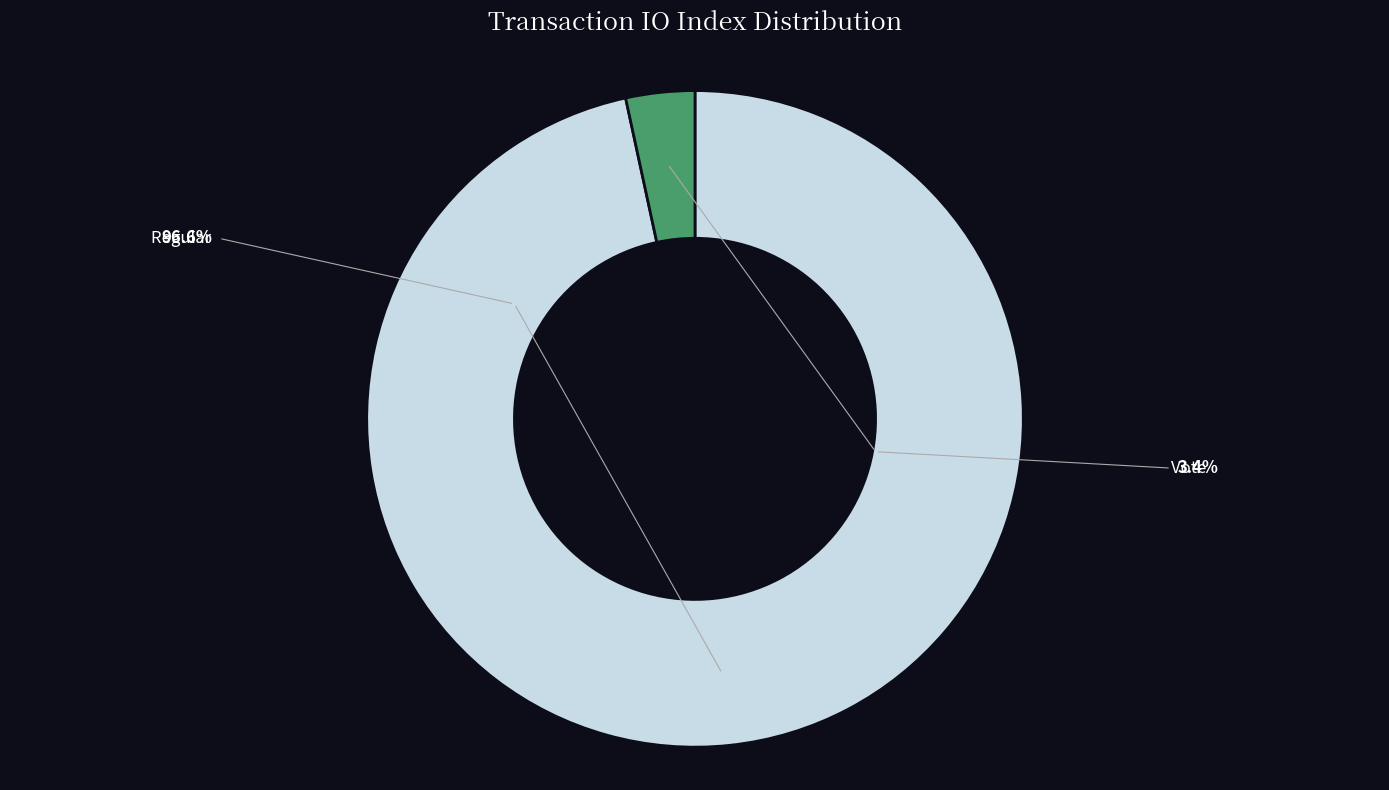

Is there a majority slice in this chart?

Yes